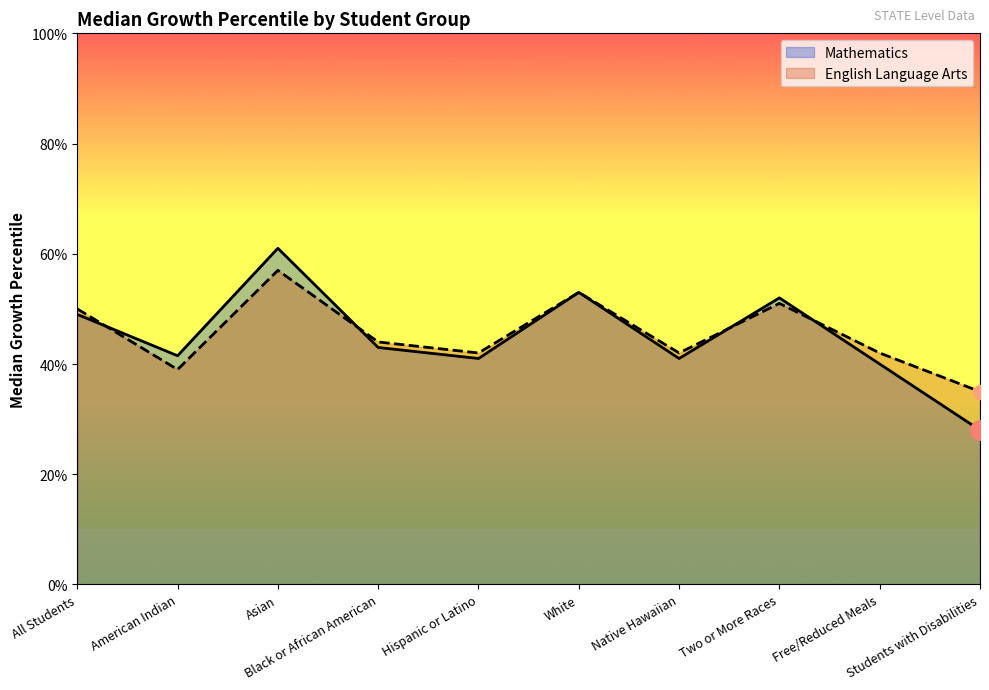

True or false: English Language Arts has a value of 62.5 at American Indian.

False